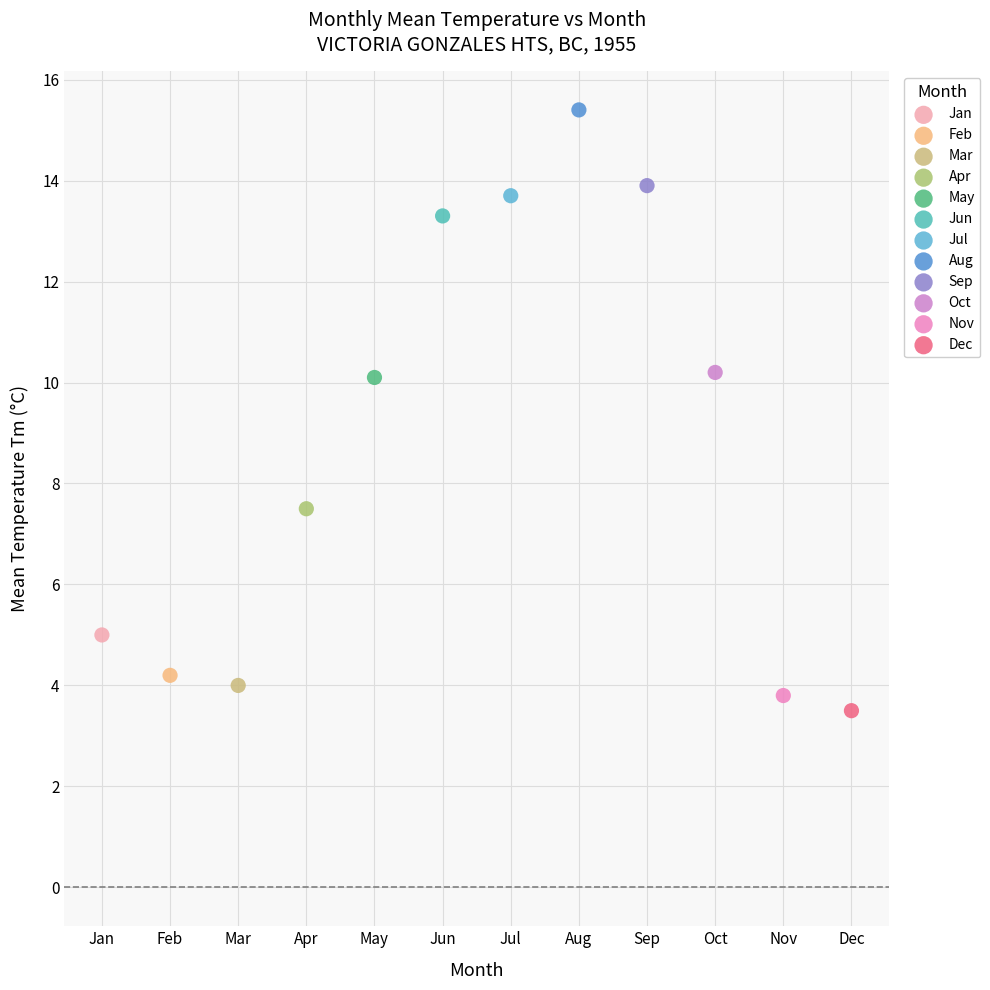

Which series contains the highest Y value?

Aug